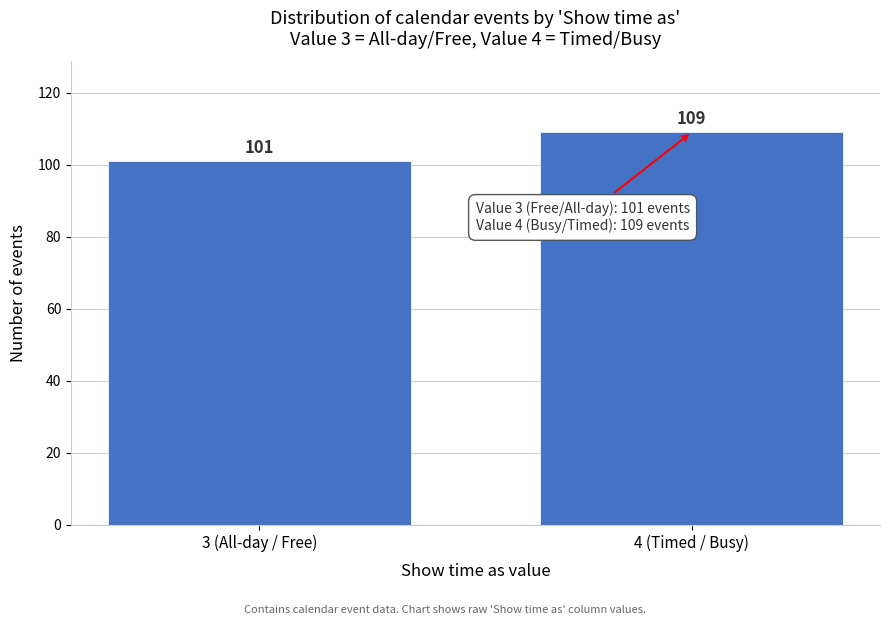

Reading left to right, transcribe all the data shown in this chart.

101	109